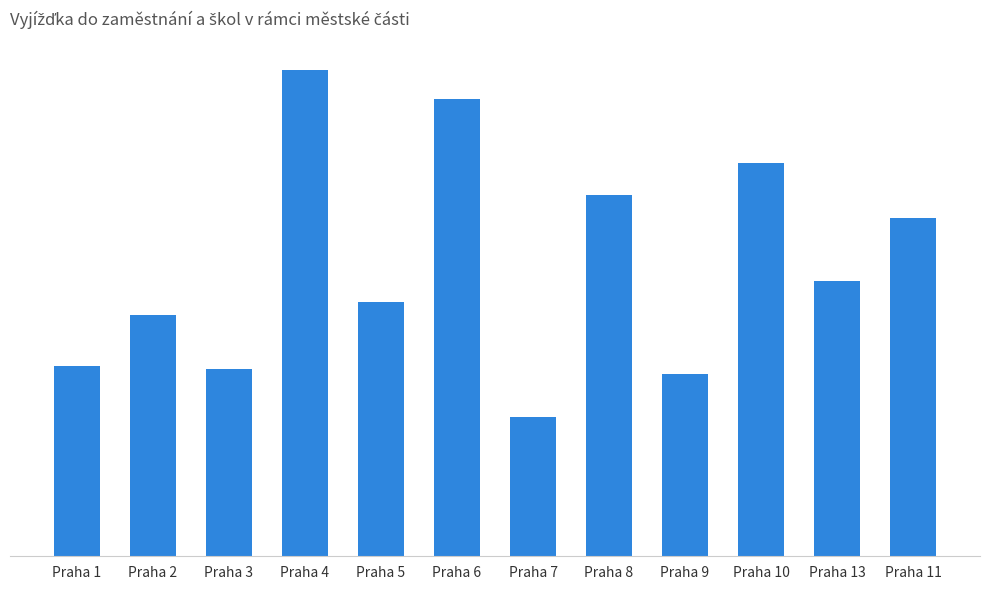

List the labels in order of value, smallest first.

Praha 7, Praha 9, Praha 3, Praha 1, Praha 2, Praha 5, Praha 13, Praha 11, Praha 8, Praha 10, Praha 6, Praha 4